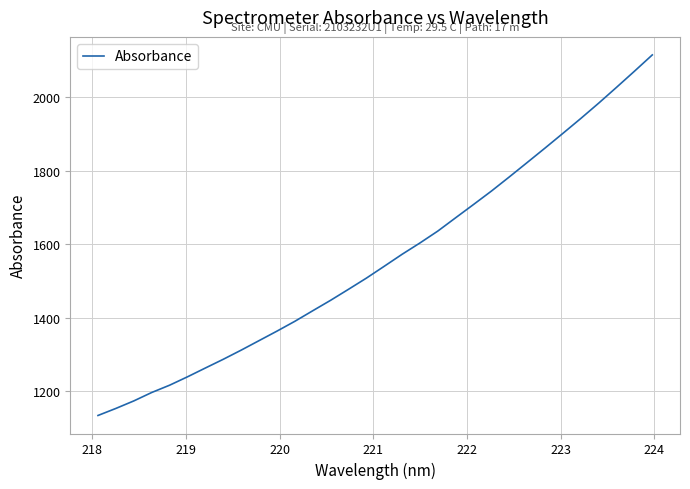

Does the chart have visible grid lines?

Yes